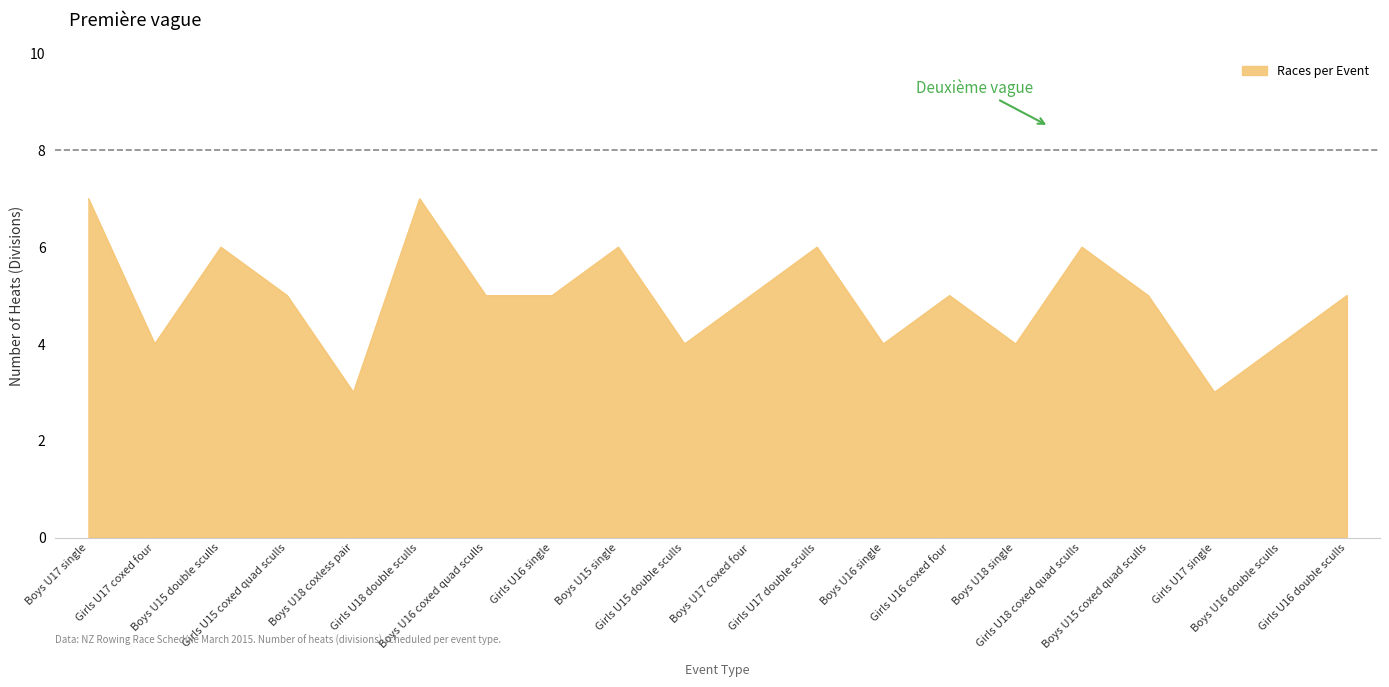

What is the difference between the maximum and minimum values?

4